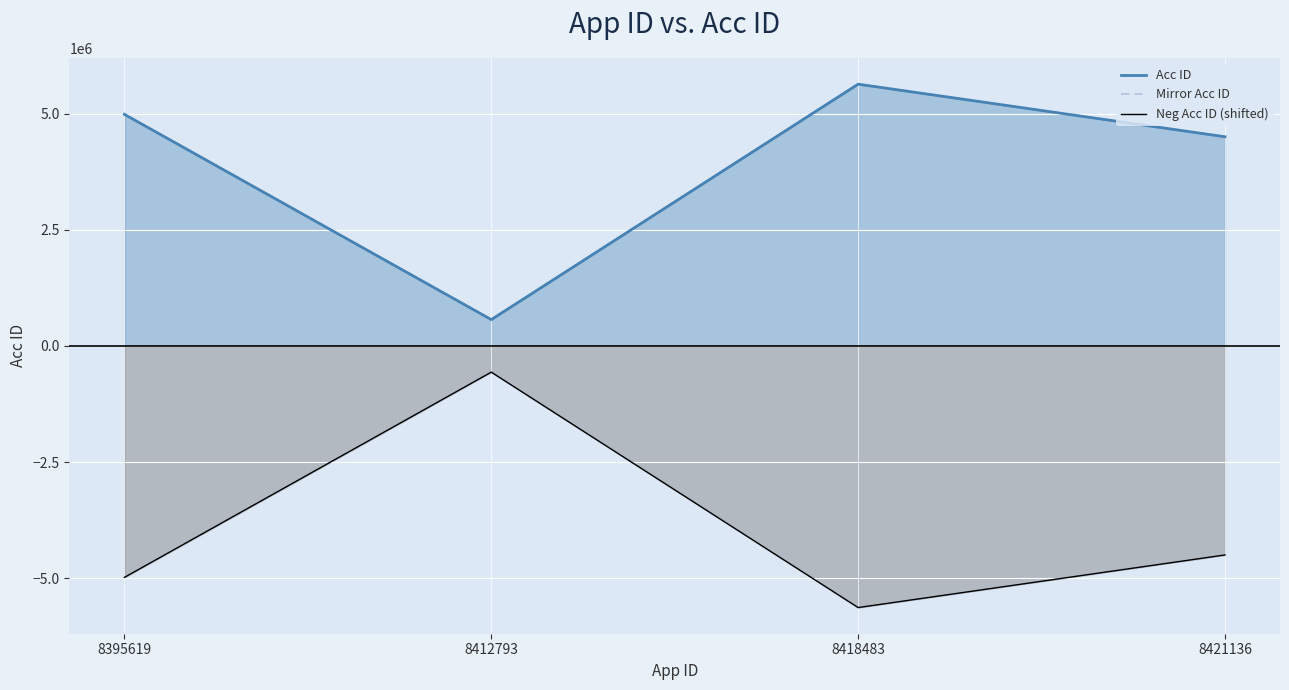

What is the difference between the highest and lowest values at 8418483?

11262342